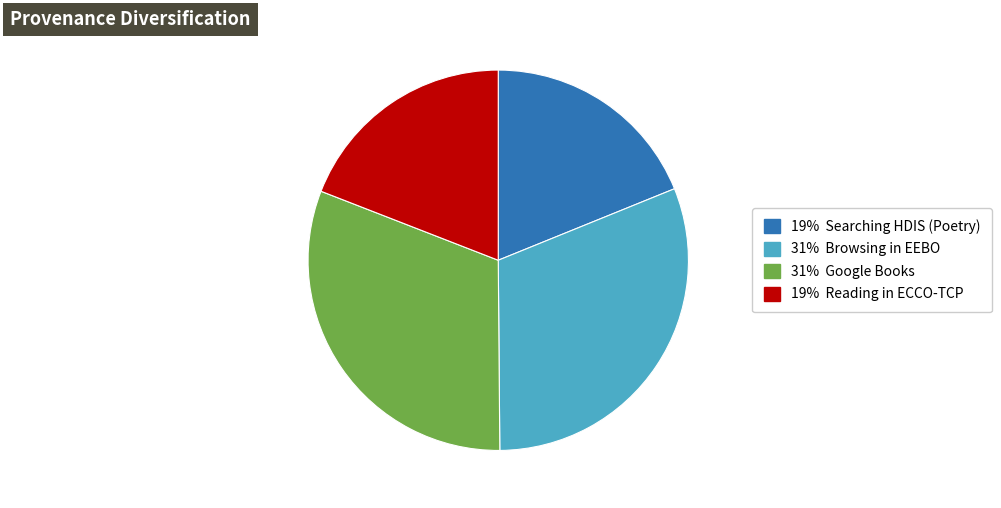

Is there a majority slice in this chart?

No